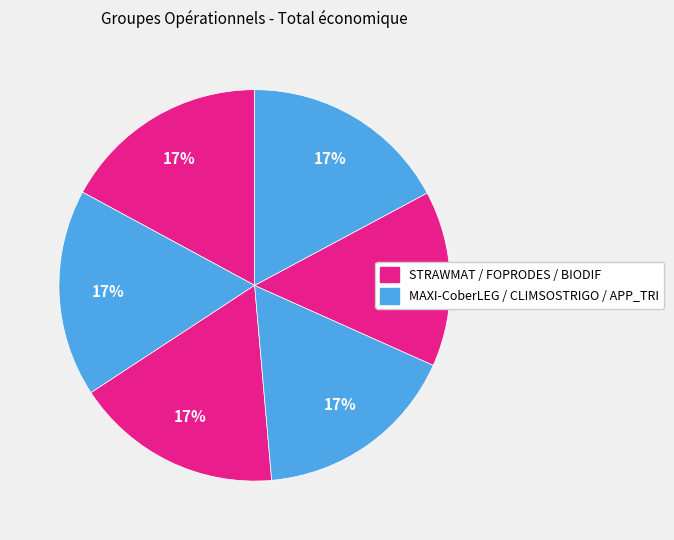

How many slices are in this pie chart?

6